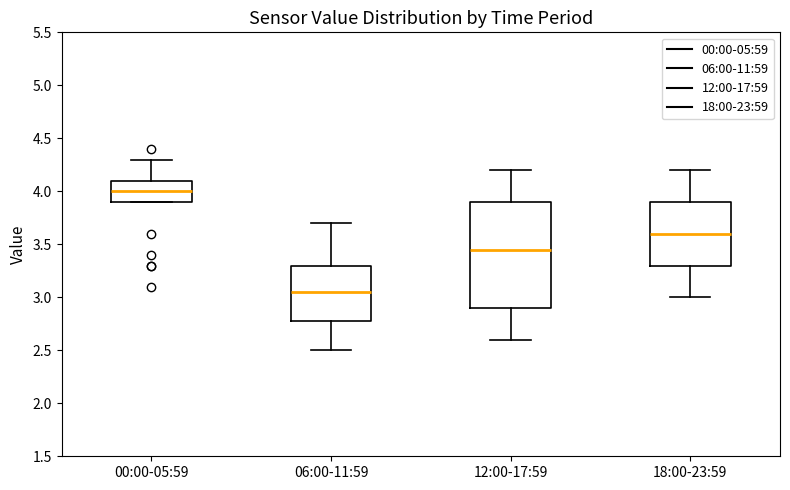

Comparing the boxes themselves (not the whiskers), which one is the tallest?

12:00-17:59